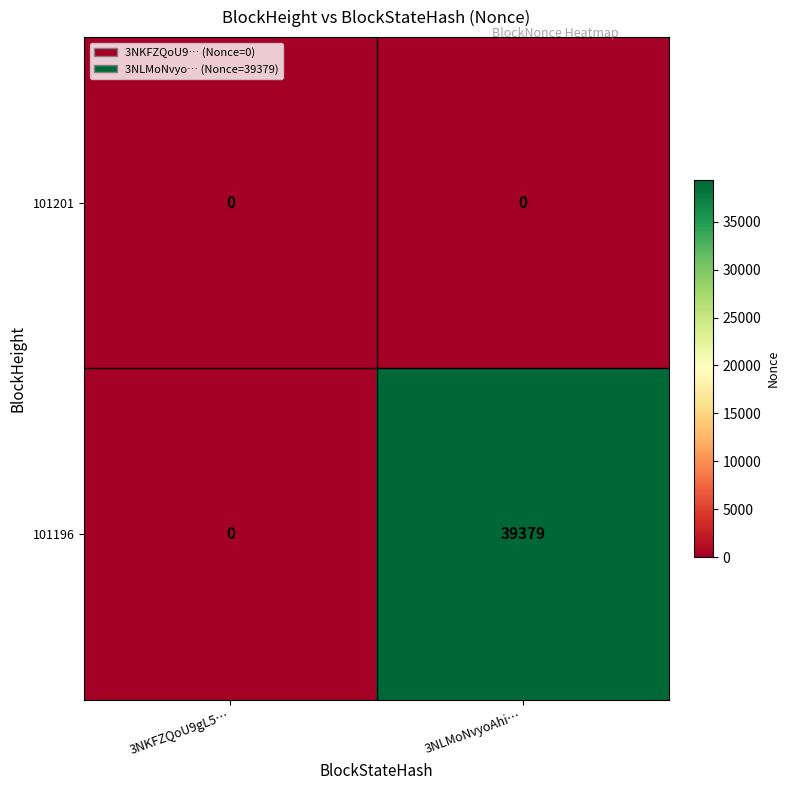

Reading left to right, list all the values displayed in this chart.

101201: 3NKFZQoU9gL5…=0	3NLMoNvyoAhi…=0
101196: 3NKFZQoU9gL5…=0	3NLMoNvyoAhi…=39379